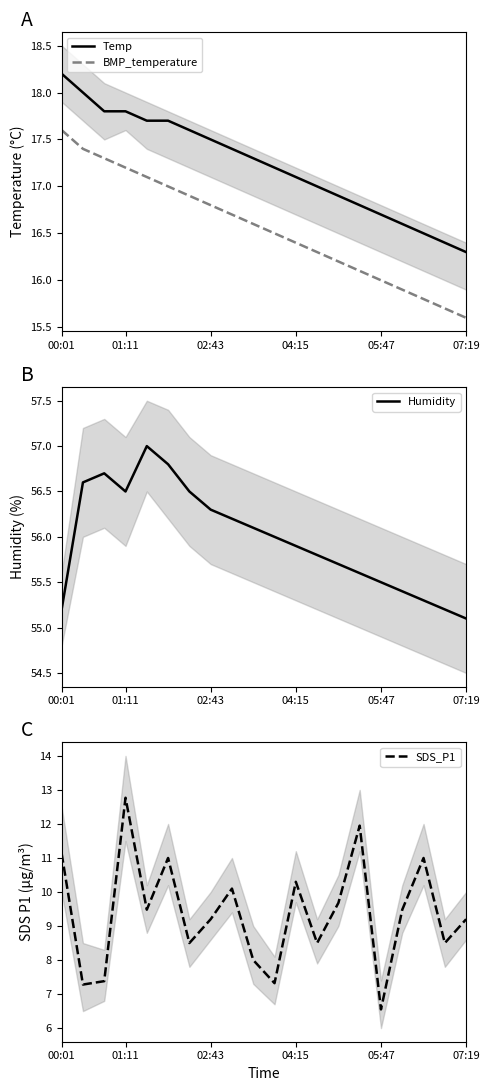

What is the lowest value of the BMP_temperature series?

15.6